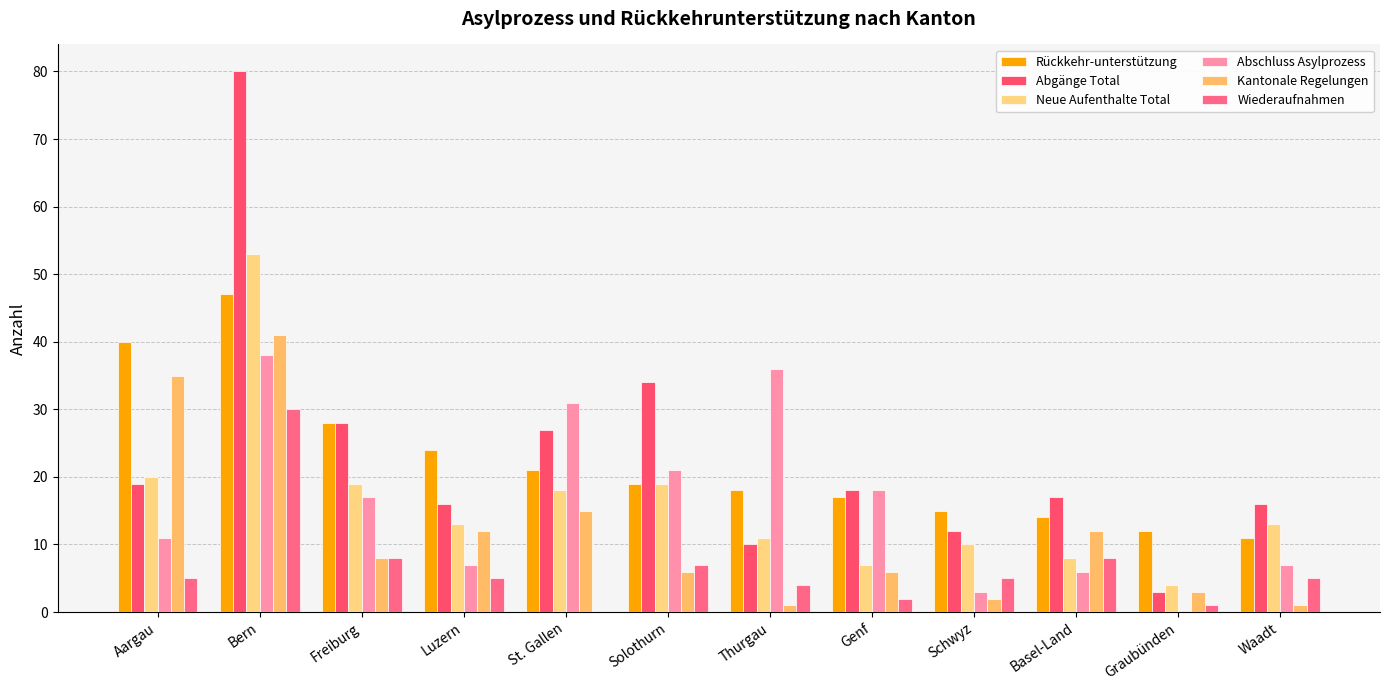

Reading left to right, extract all data points from this chart.

Rückkehr-unterstützung: 40	47	28	24	21	19	18	17	15	14	12	11
Abgänge Total: 19	80	28	16	27	34	10	18	12	17	3	16
Neue Aufenthalte Total: 20	53	19	13	18	19	11	7	10	8	4	13
Abschluss Asylprozess: 11	38	17	7	31	21	36	18	3	6	0	7
Kantonale Regelungen: 35	41	8	12	15	6	1	6	2	12	3	1
Wiederaufnahmen: 5	30	8	5	0	7	4	2	5	8	1	5